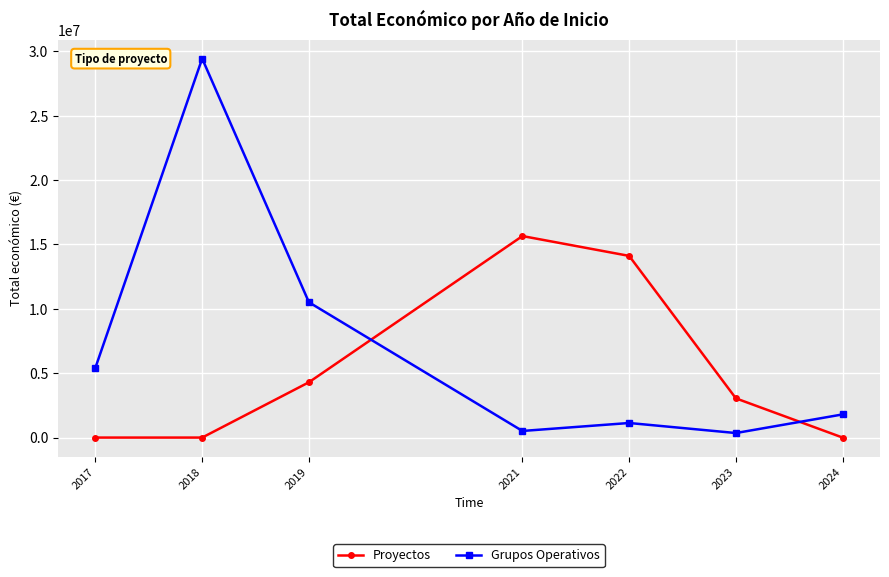

What is the difference between the highest and lowest values at 2023?

2693578